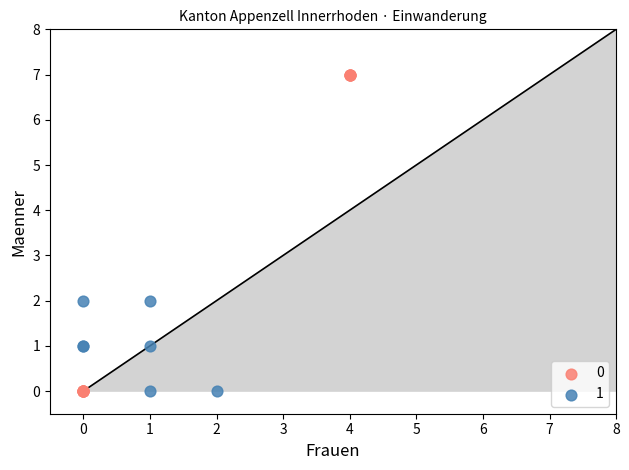

Which series contains the highest Y value?

0